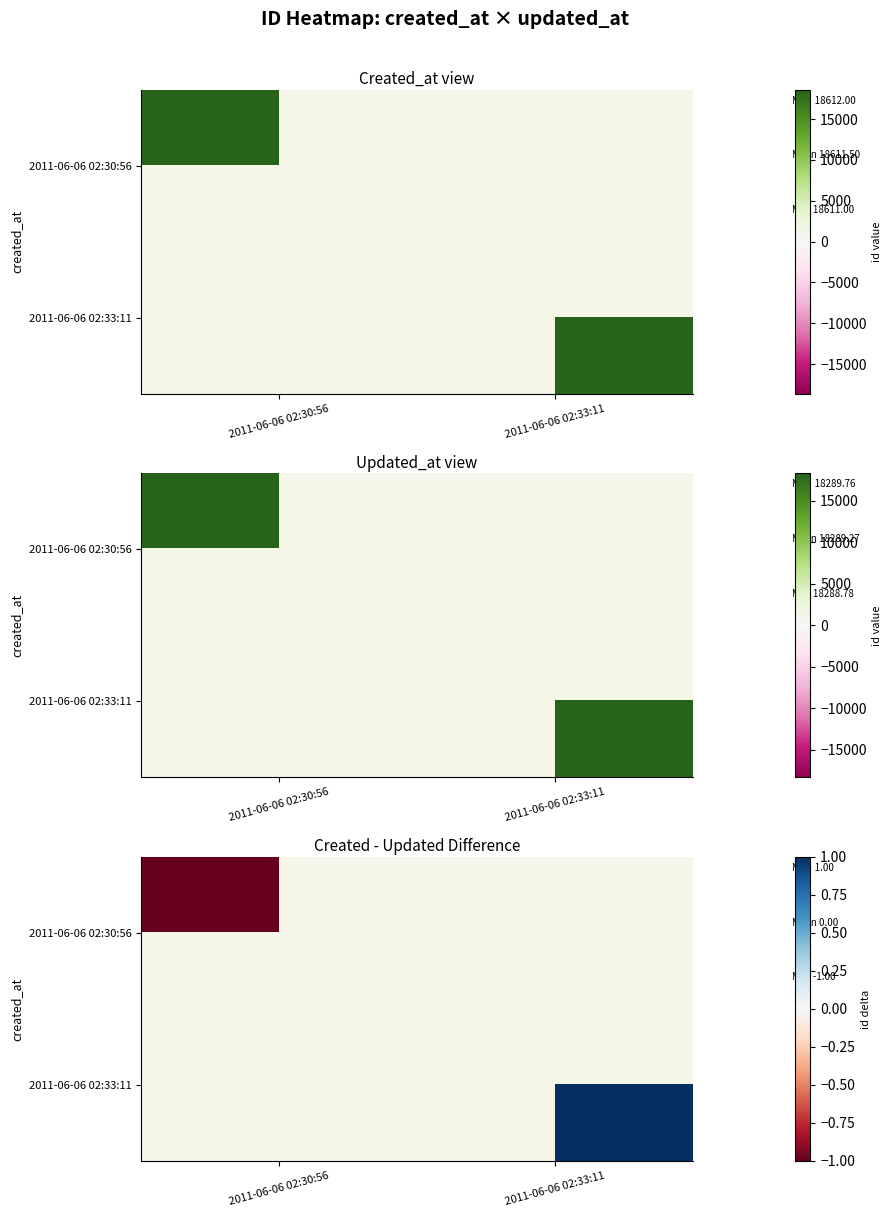

At 2011-06-06 02:30:56, list the series in order from largest to smallest.

2011-06-06 02:30:56, 2011-06-06 02:33:11